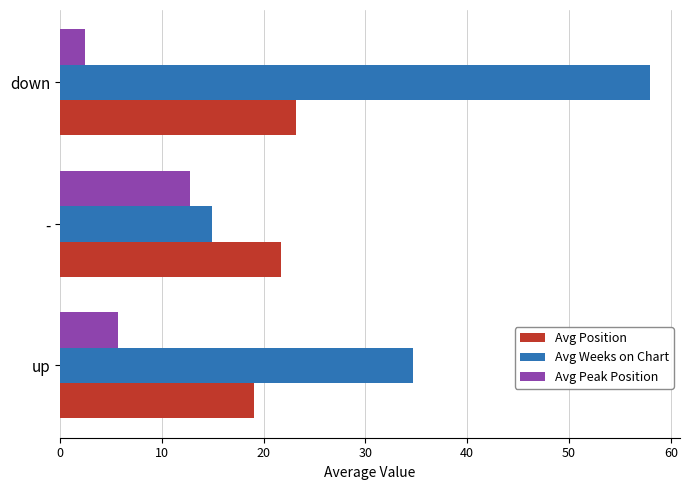

How many data points in Avg Position are less than 21?

1